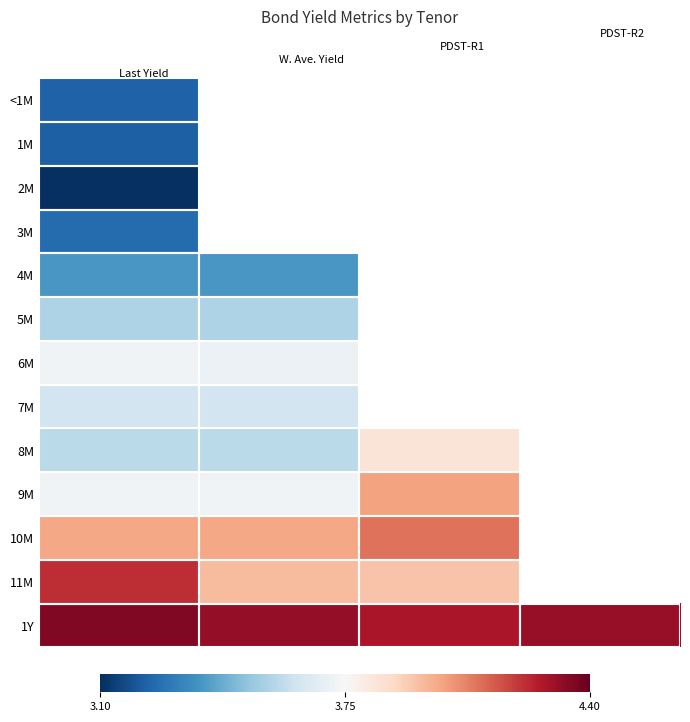

Which series has the largest total across all categories?

1Y